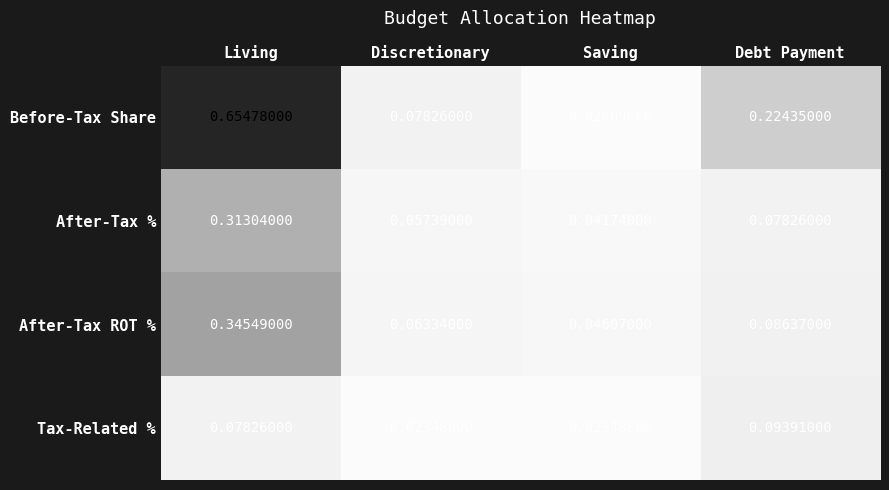

Which series has the largest total across all categories?

Before-Tax Share